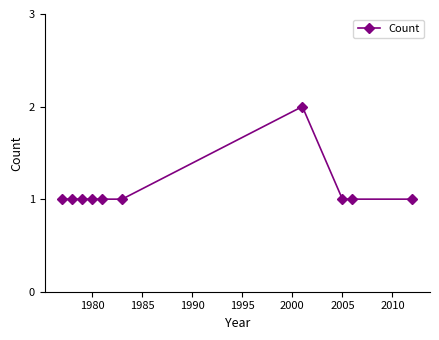

Reading left to right, transcribe all the data shown in this chart.

1	1	1	1	1	1	2	1	1	1